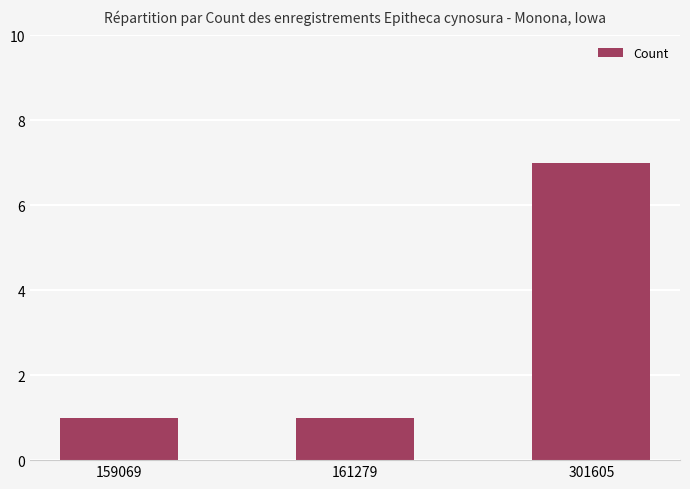

What is the difference between the maximum and minimum values?

6